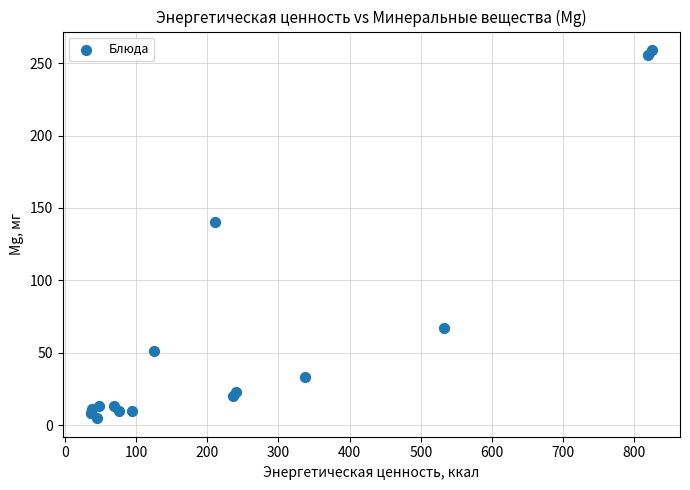

What Y value in the scatter plot is closest to 131?

140.0